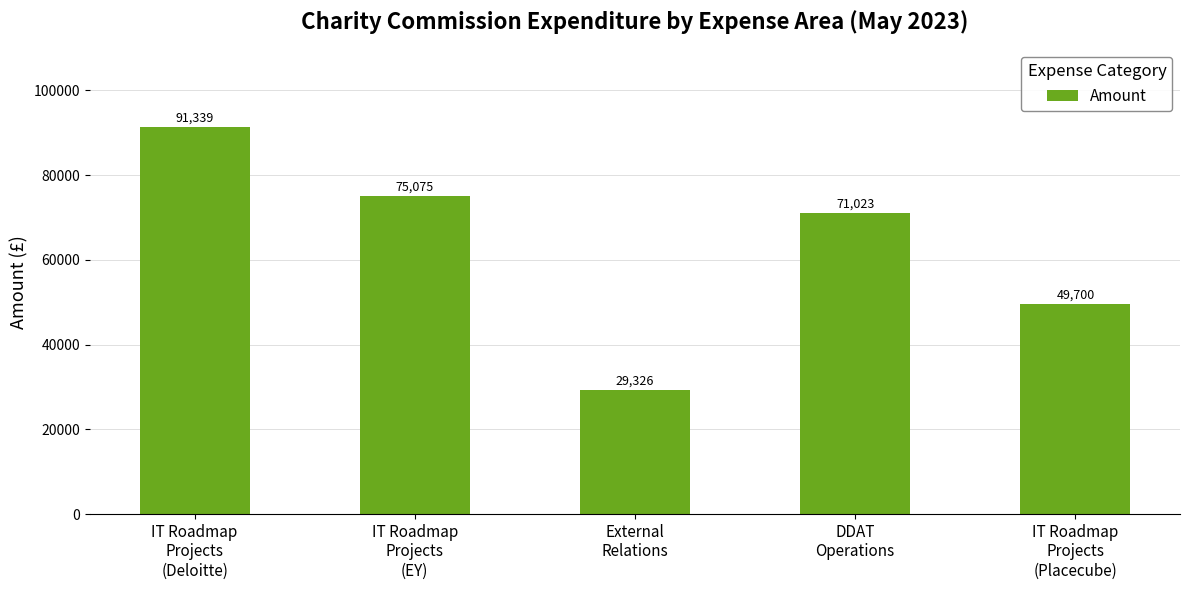

What is the change in value from IT Roadmap
Projects
(EY) to IT Roadmap
Projects
(Placecube)?

-25375.0